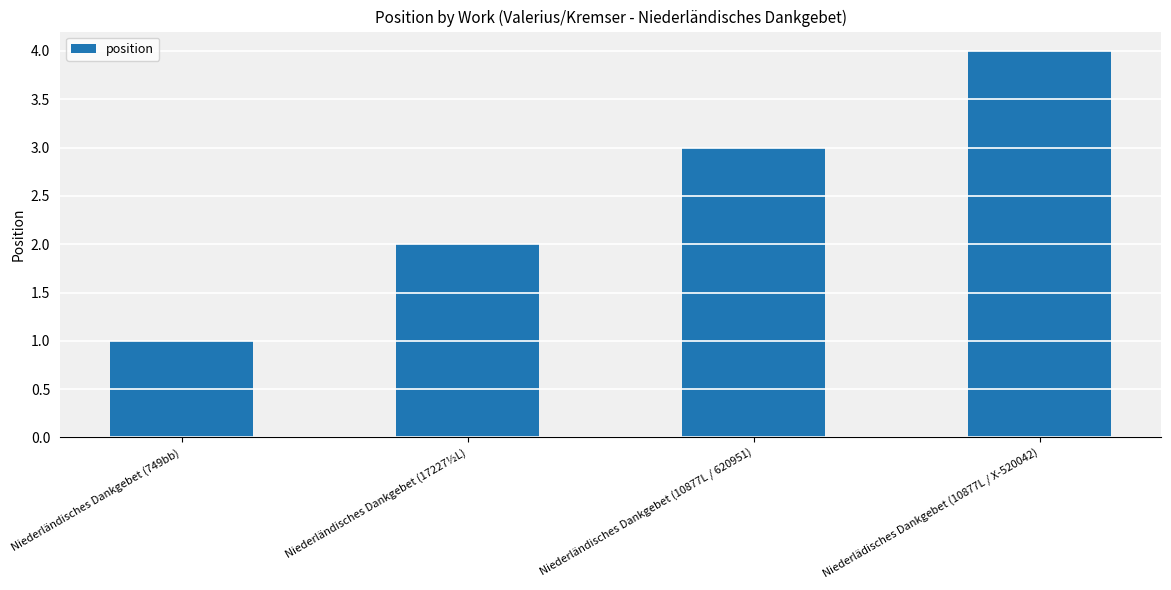

Which category has the highest value across all series?

Niederlädisches Dankgebet (10877L / X-520042)